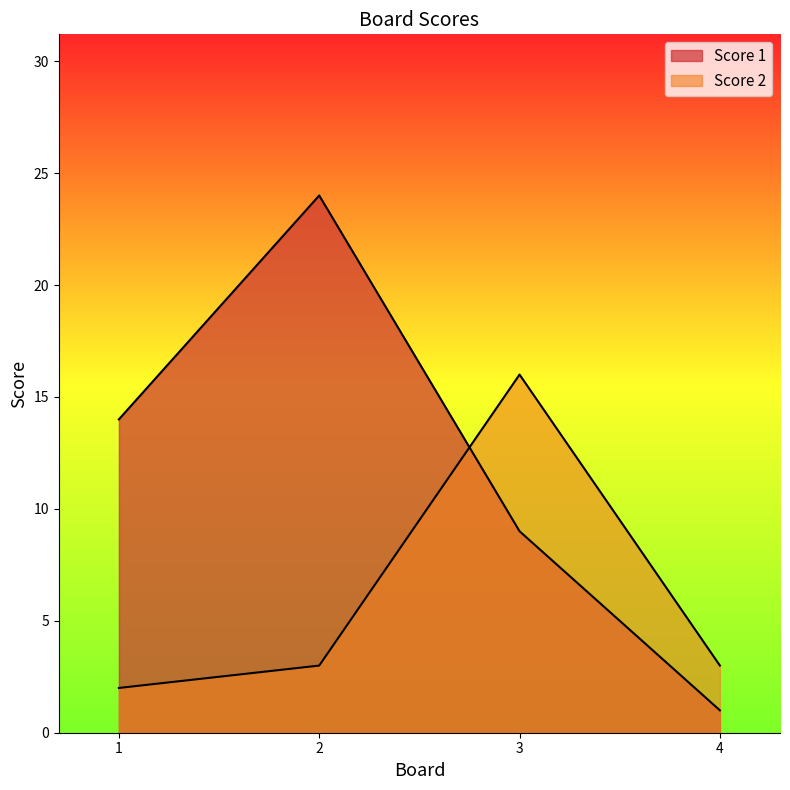

List the series in order of their peak value, highest first.

Score 1, Score 2